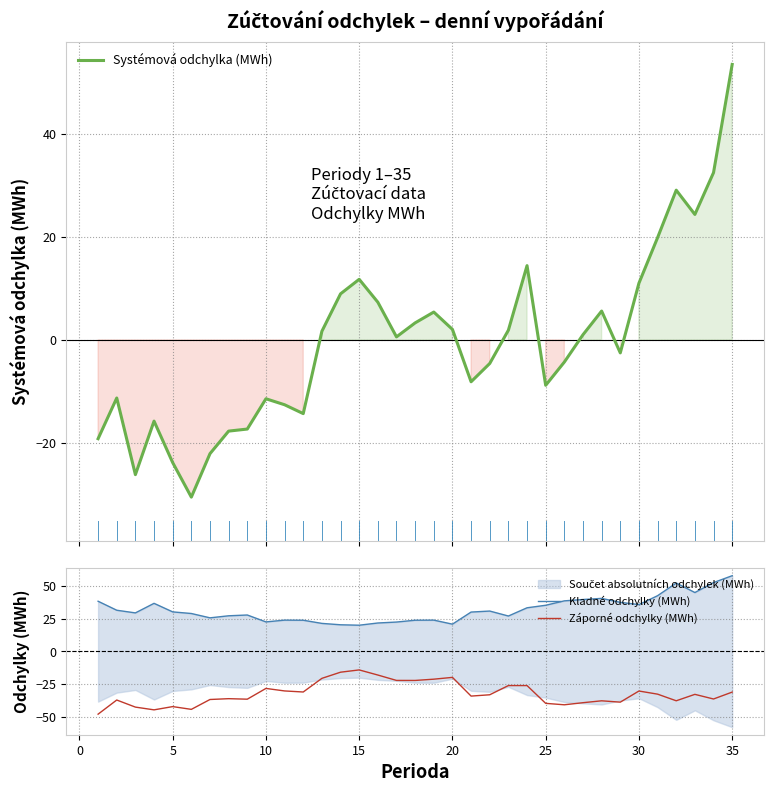

Which series has the largest range (max minus min)?

Systémová odchylka (MWh)